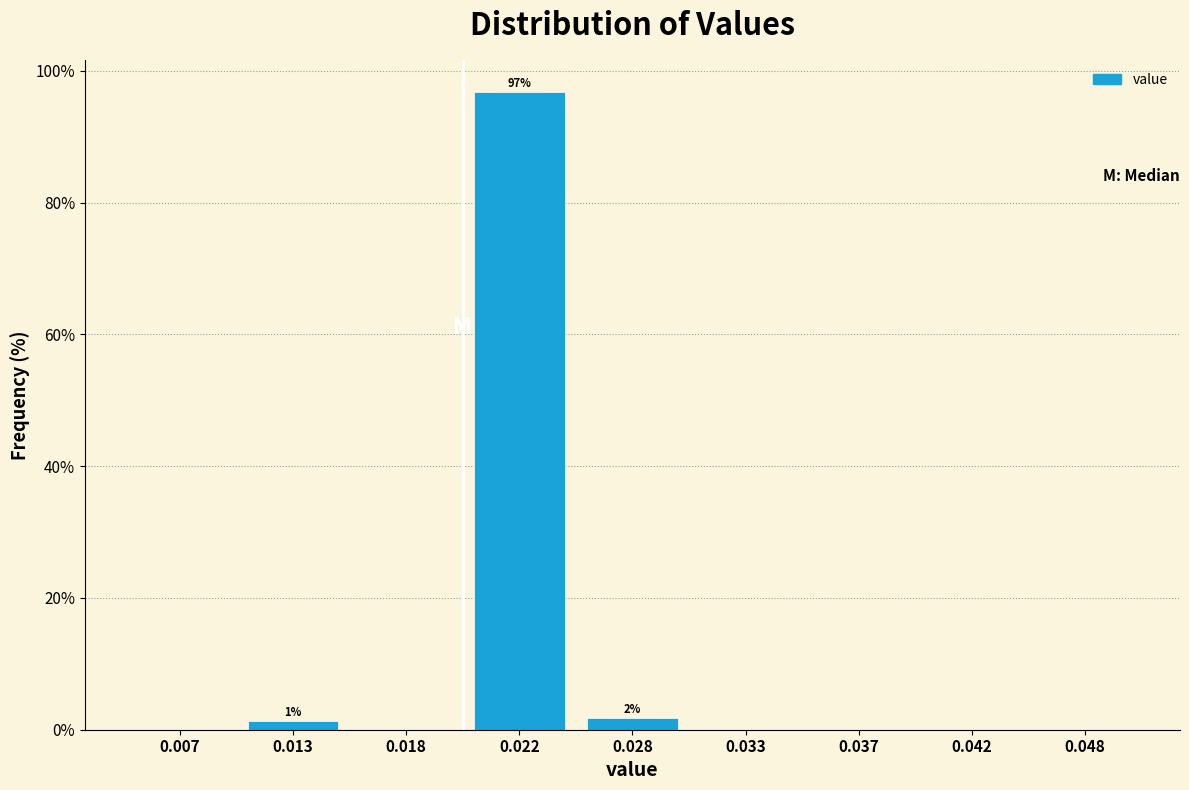

Reading left to right, what are all the values shown in this chart?

0.007=0.0	0.013=1.4	0.018=0.0	0.022=96.8	0.028=1.8	0.033=0.0	0.037=0.0	0.042=0.0	0.048=0.0